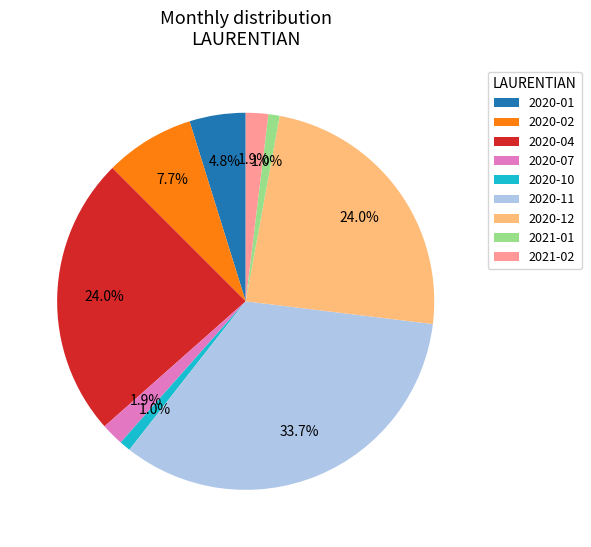

What is the largest slice in the pie chart?

2020-11